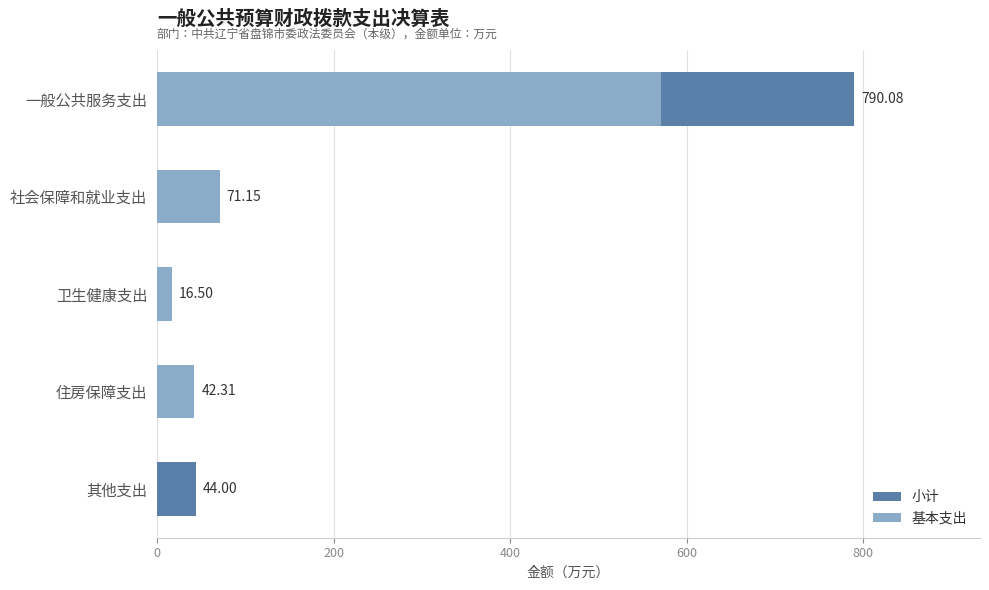

What is the value of the 小计 bar at the 4th from the left?

42.3